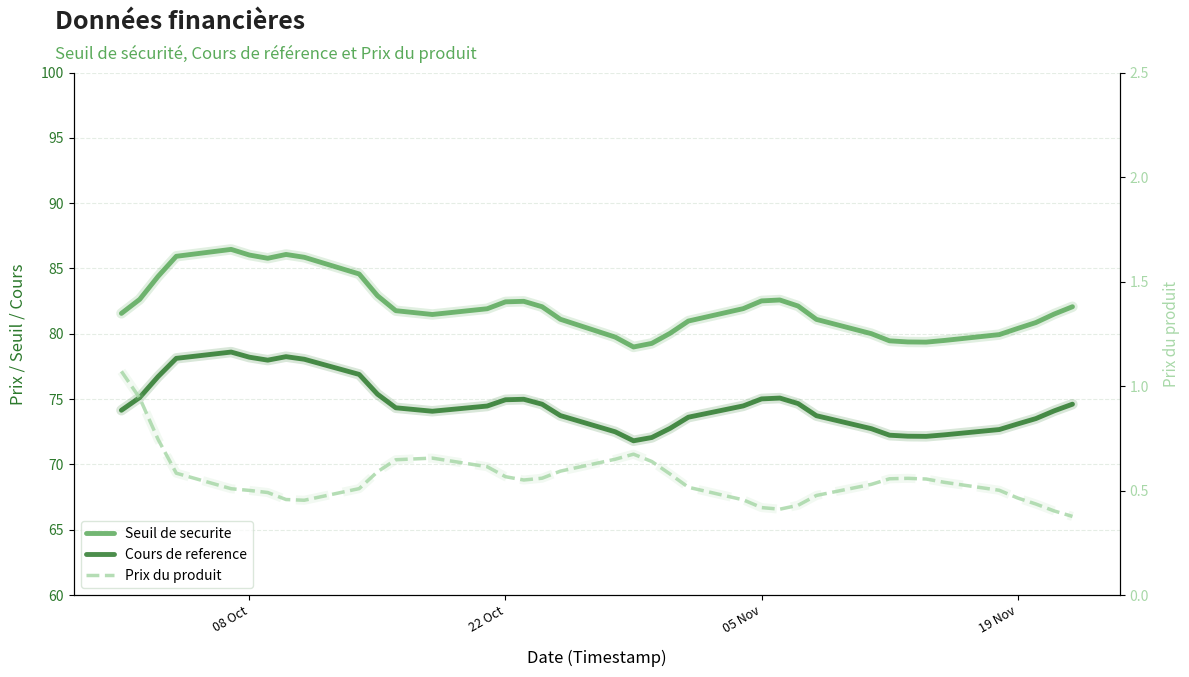

Is it true that Seuil de securite equals 142.8 at 9?

False